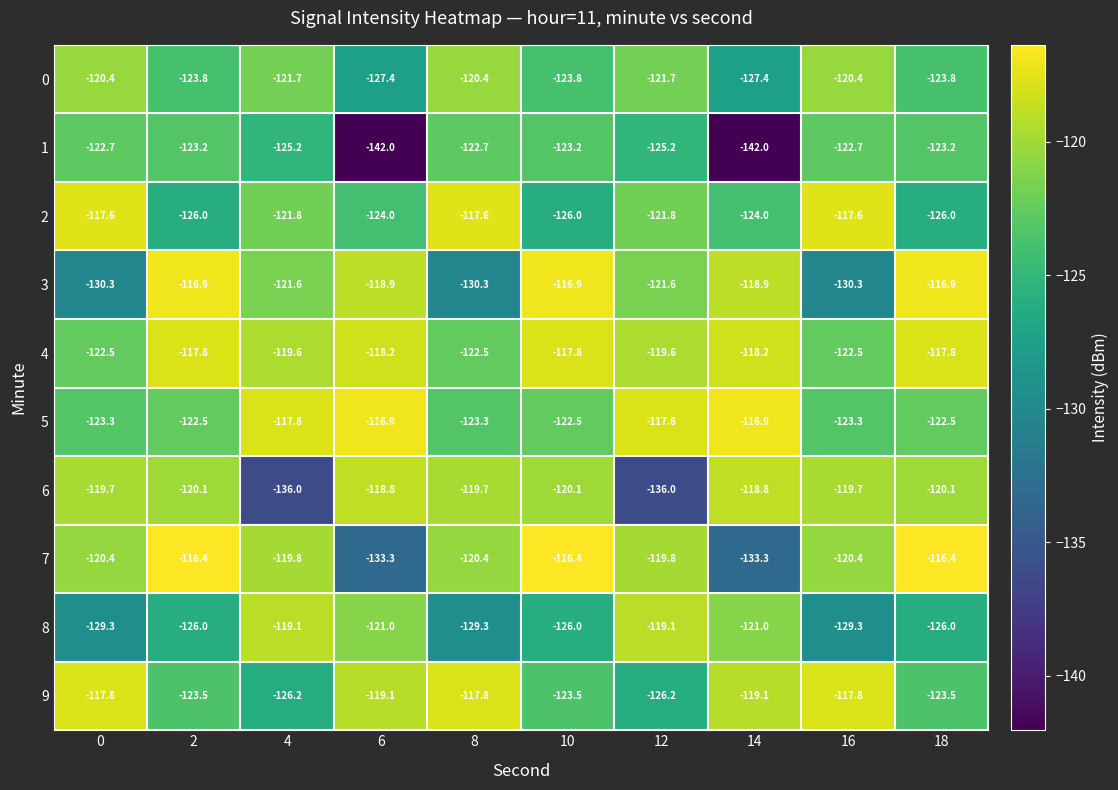

Which series changed the most between 12 and 18?

6